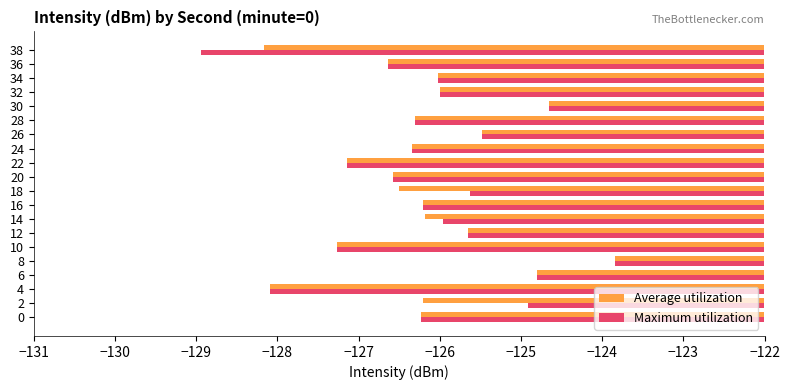

What is the total value across all series at 2?

-251.1